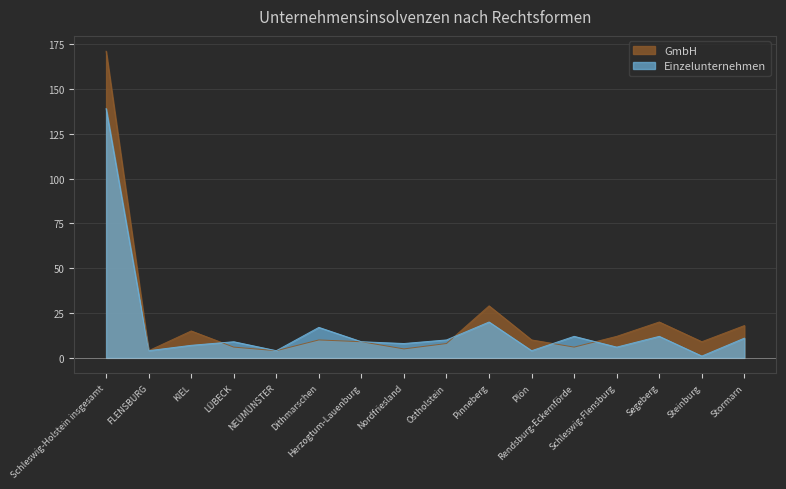

Rank the series by their average value, from lowest to highest.

Einzelunternehmen, GmbH